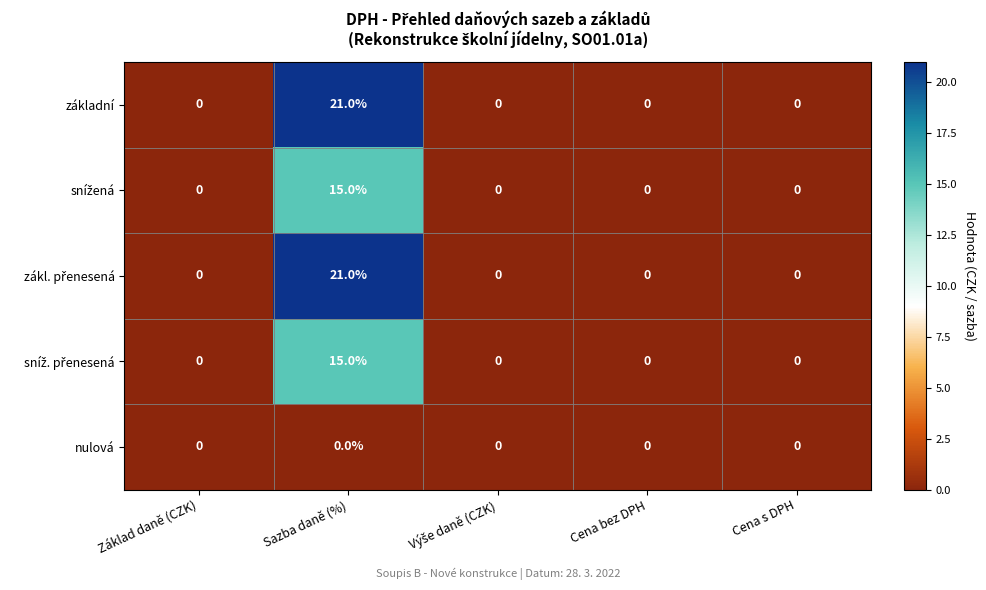

True or false: základní has a value of 0 at Cena bez DPH.

True